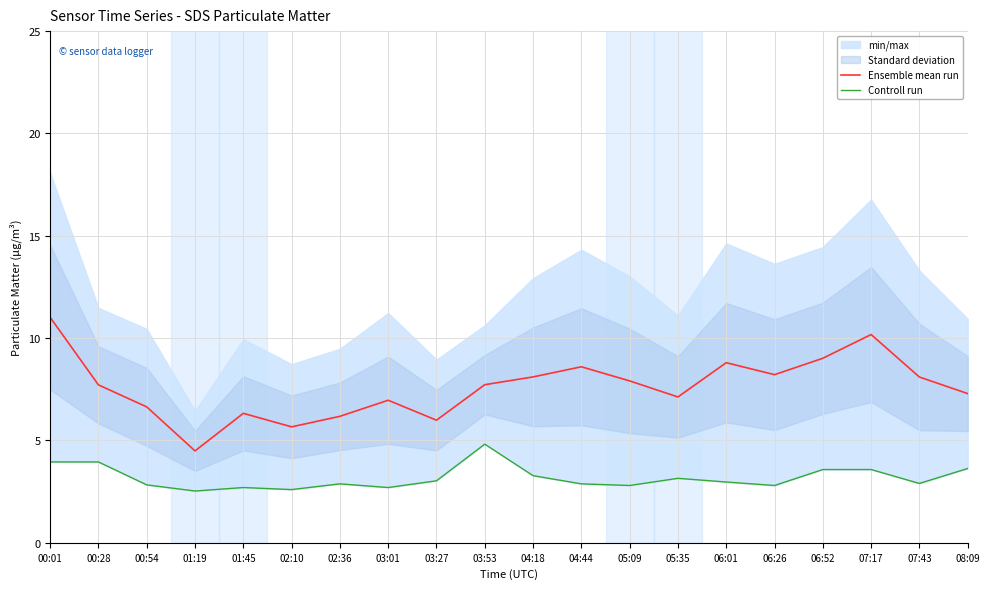

Which has a higher value, 04:44 or 05:35?

04:44